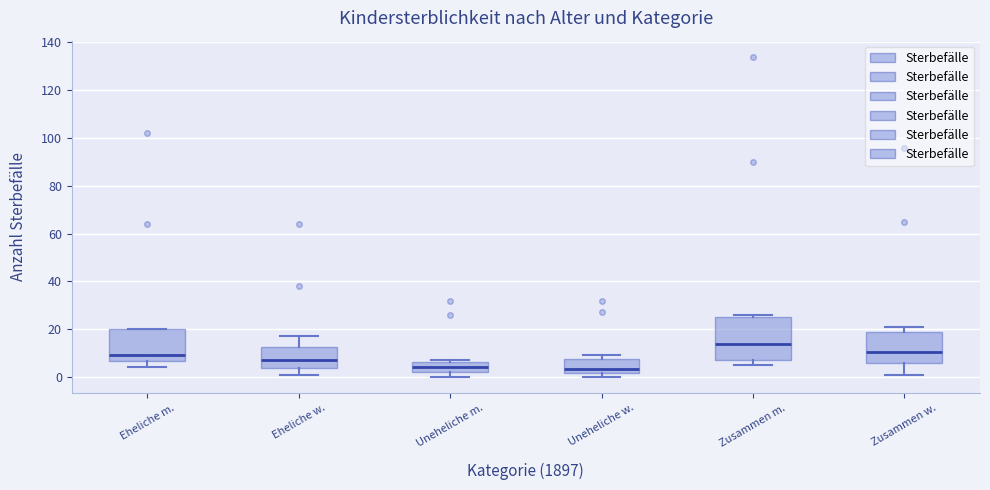

Reading left to right, read every box against the y-axis: the position of its median line, the range the box covers, and the ends of its whiskers. The values are not printed on the chart, so give them approximately, as read against the axis.

Eheliche m.: median 10, box 6 to 20, whiskers 4 to 20
Eheliche w.: median 8, box 4 to 12, whiskers 2 to 18
Uneheliche m.: median 4, box 2 to 6, whiskers 0 to 8
Uneheliche w.: median 4, box 2 to 8, whiskers 0 to 10
Zusammen m.: median 14, box 8 to 26, whiskers 6 to 26 (just above the box's upper edge)
Zusammen w.: median 10, box 6 to 18, whiskers 2 to 22